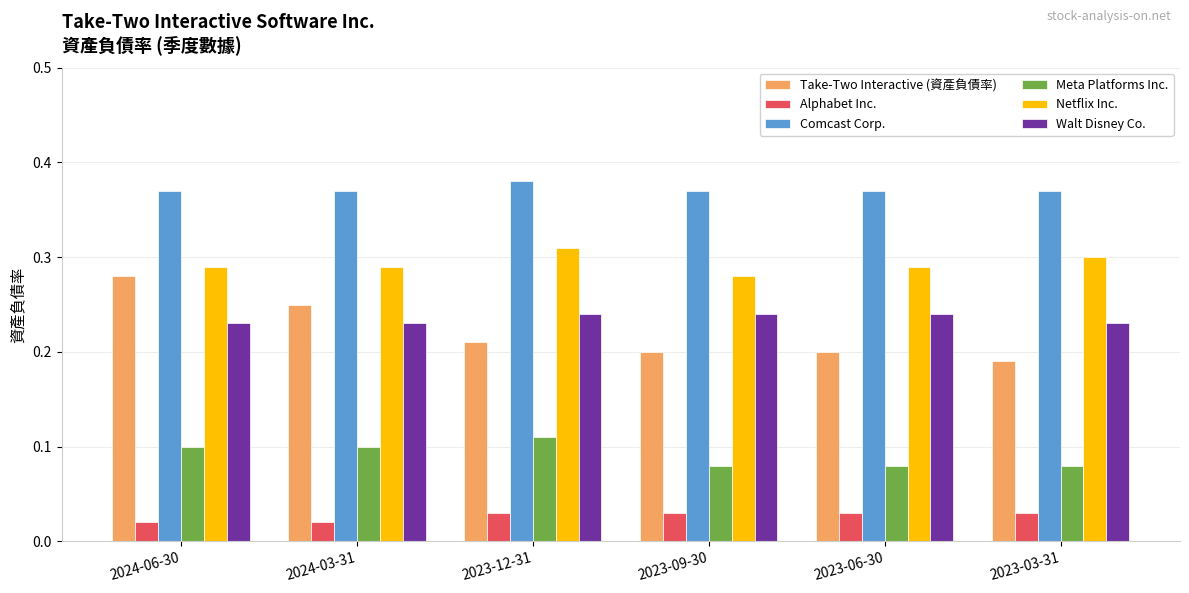

Which series changed the most between 2024-06-30 and 2023-09-30?

Take-Two Interactive (資產負債率)